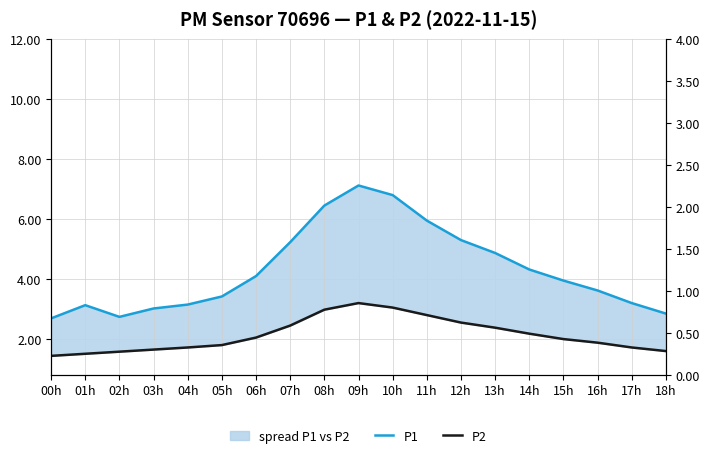

What position from the right is 16h?

3